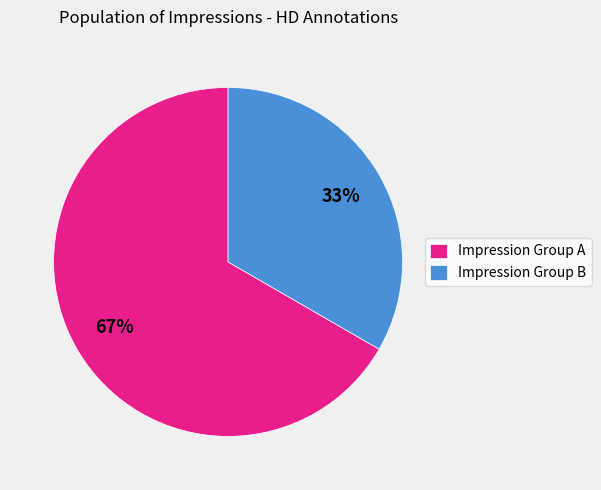

Which has a higher value, Impression Group A or Impression Group B?

Impression Group A